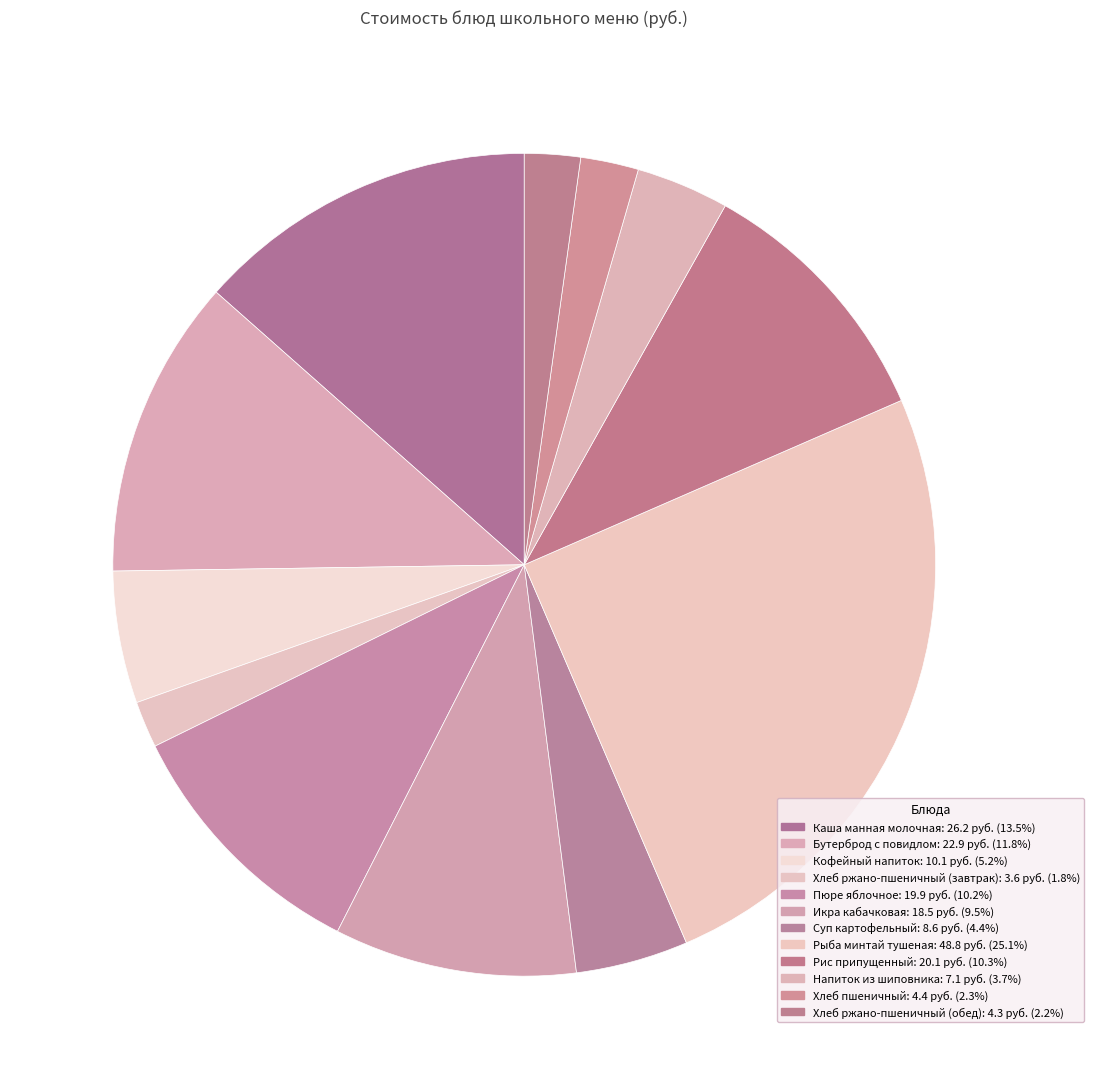

What is the change in value from Хлеб ржано-пшеничный (завтрак) to Хлеб ржано-пшеничный (обед)?

+0.7